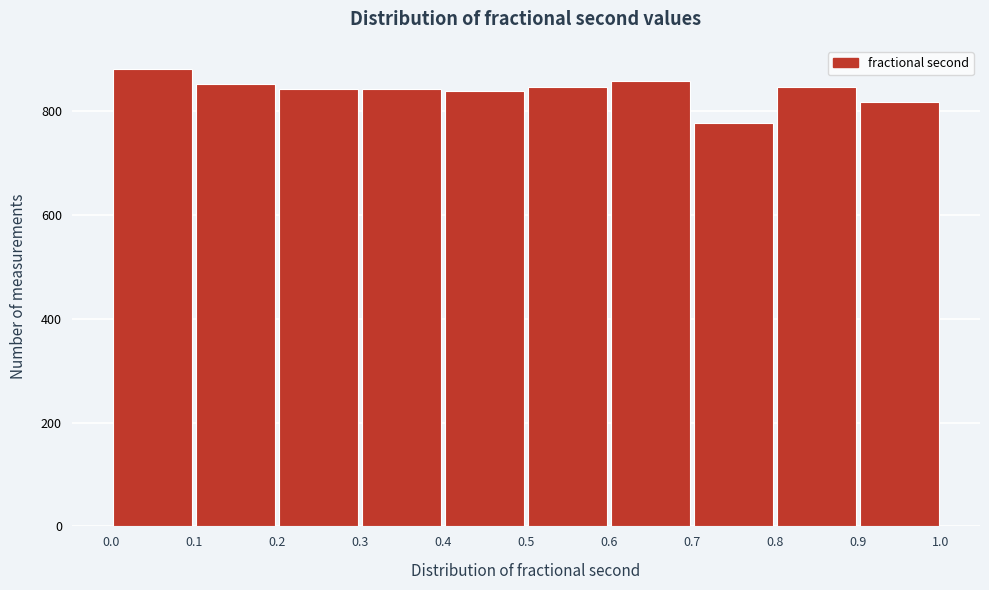

How tall is the bar that spans 0.2 to 0.3 on the x-axis? The values are not printed on the chart, so give them approximately, as read against the axis.

840